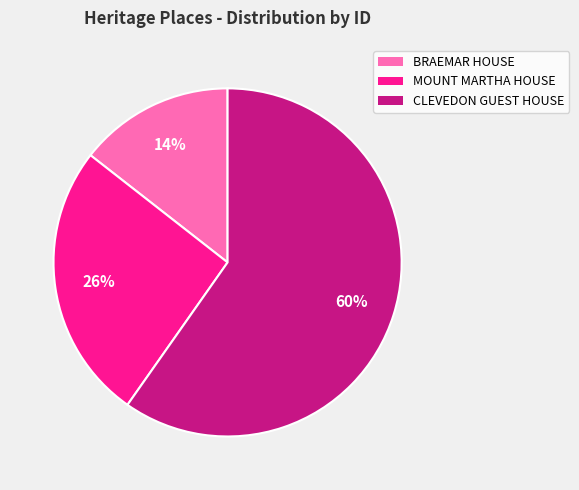

To the nearest percent, what is the difference between the CLEVEDON GUEST HOUSE and MOUNT MARTHA HOUSE slice percentages?

34%